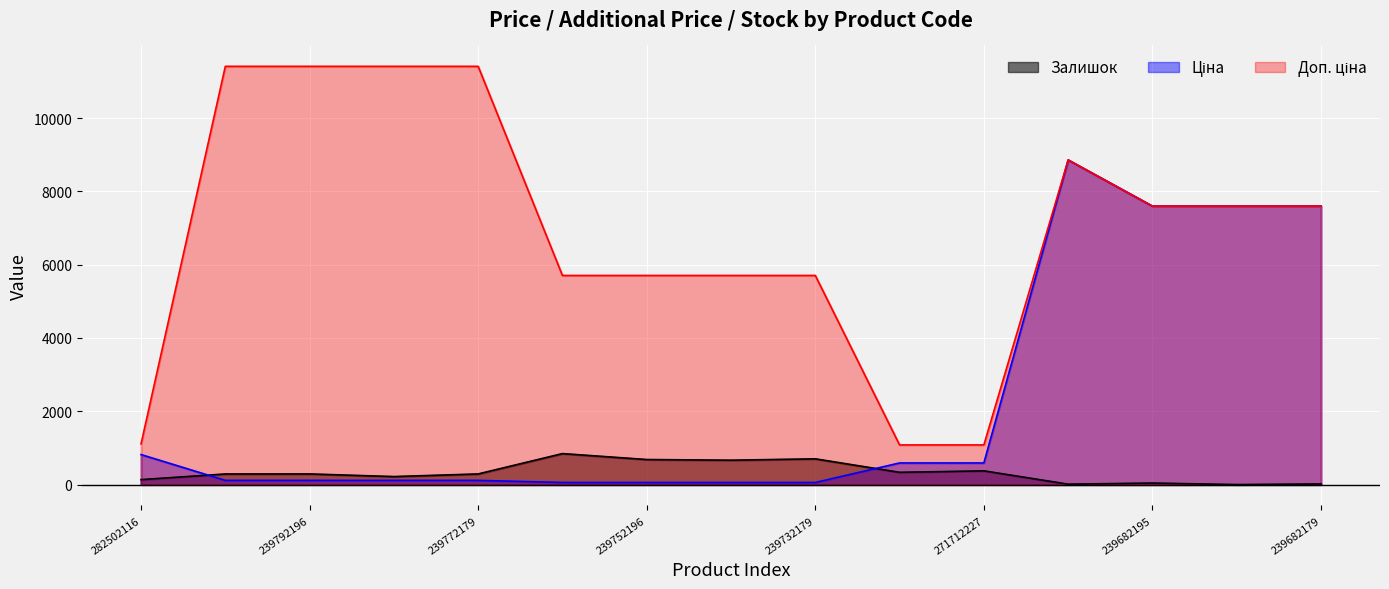

How many categories are shown in the chart?

15